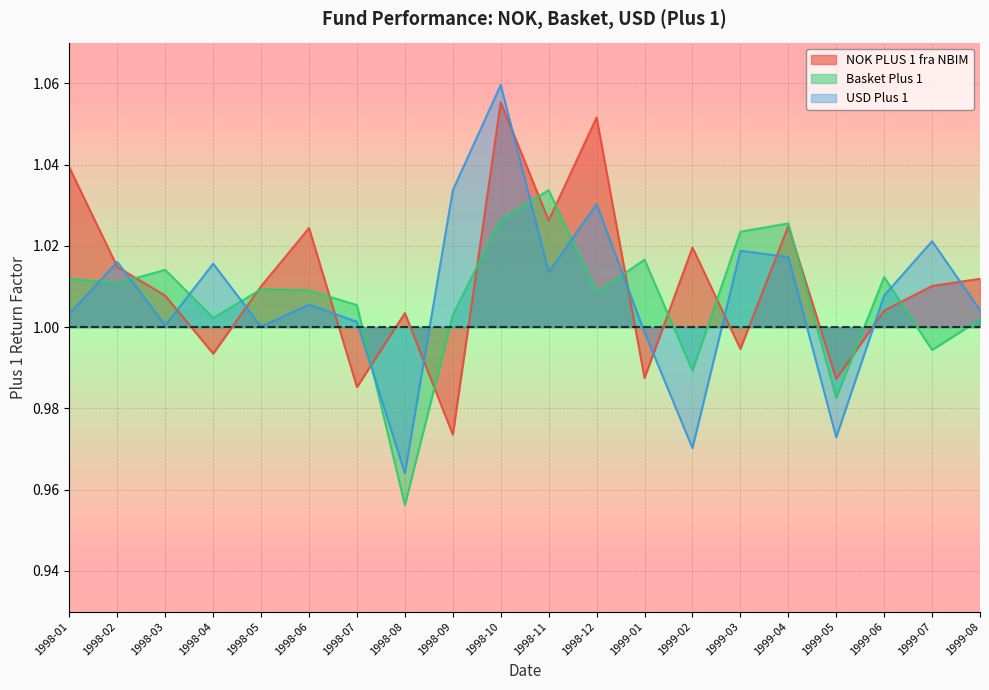

Which series has the widest spread of values?

USD Plus 1